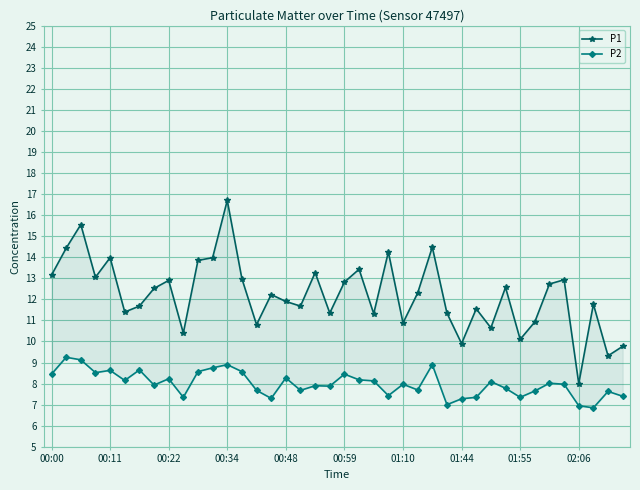

Rank the series by their average value, from lowest to highest.

P2, P1